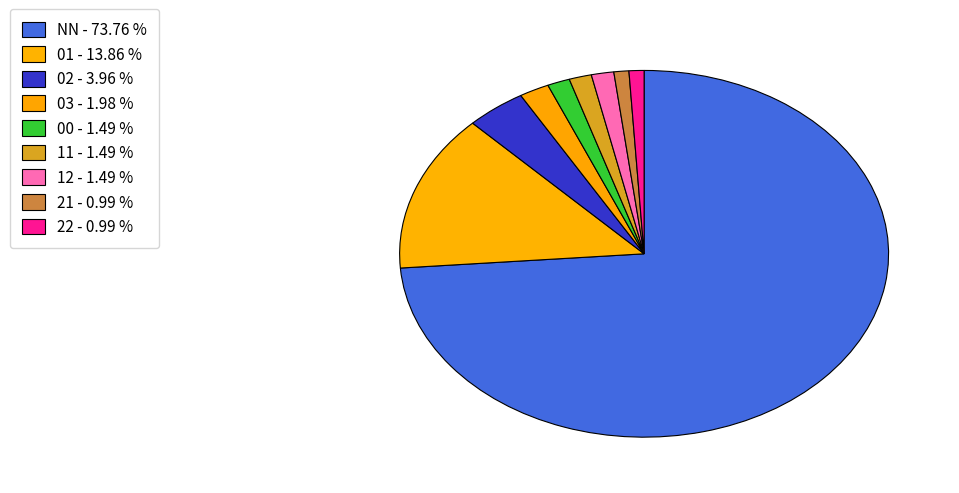

What percentage is the 21 slice, to the nearest percent?

1%